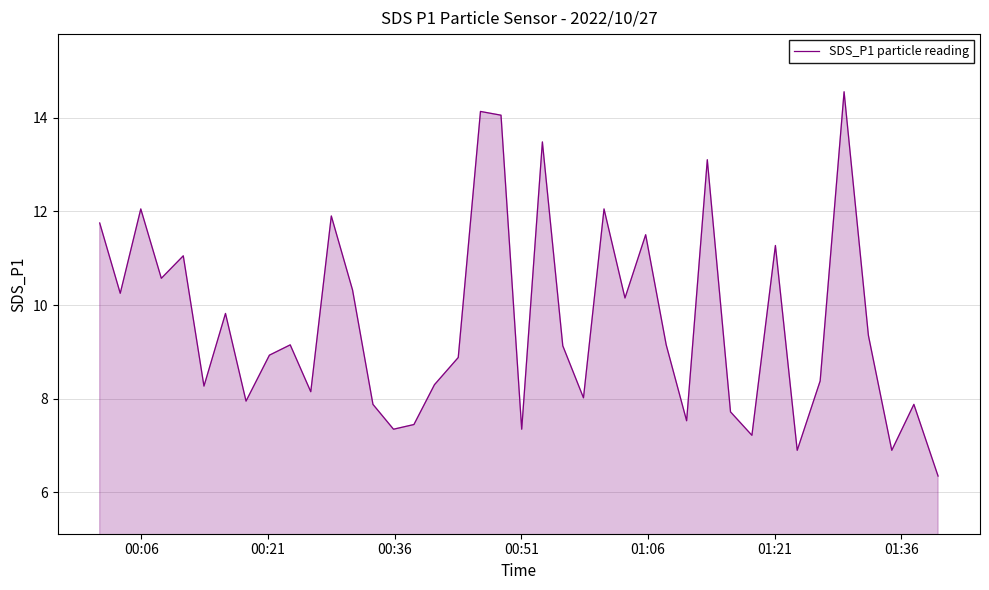

What is the difference between the maximum and minimum values?

8.2